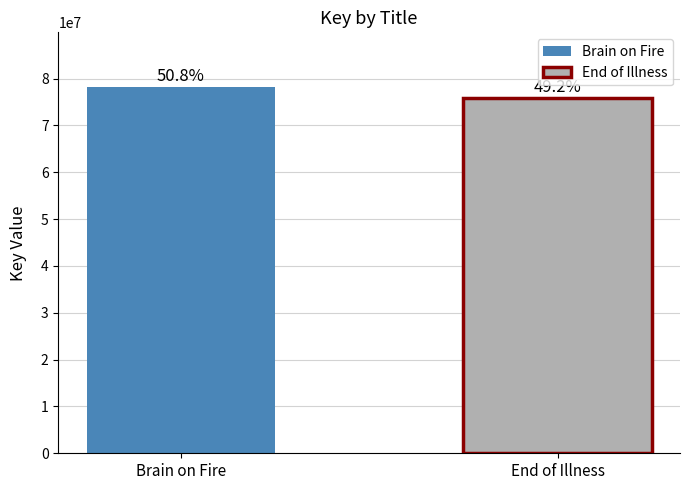

Reading left to right, what are all the values shown in this chart?

Brain on Fire=78150307	End of Illness=75829577